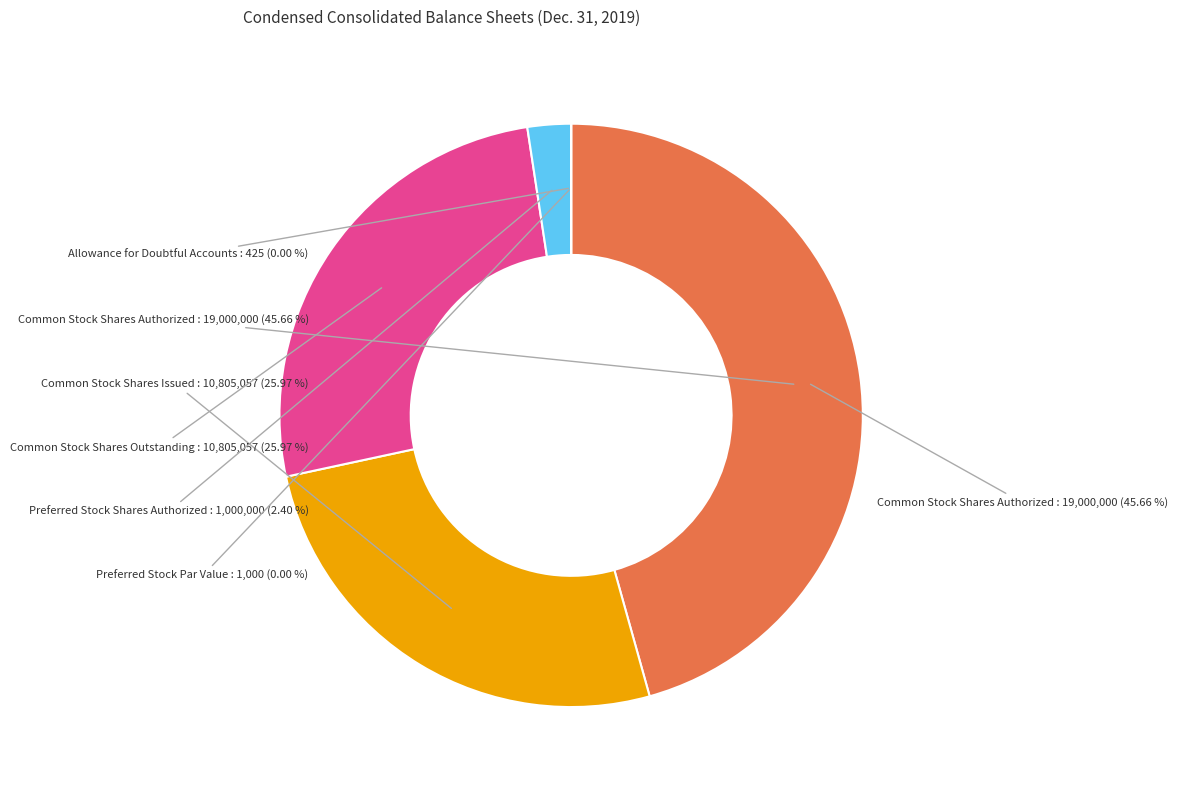

To the nearest percent, what is the difference between the largest and smallest slice percentages?

46%